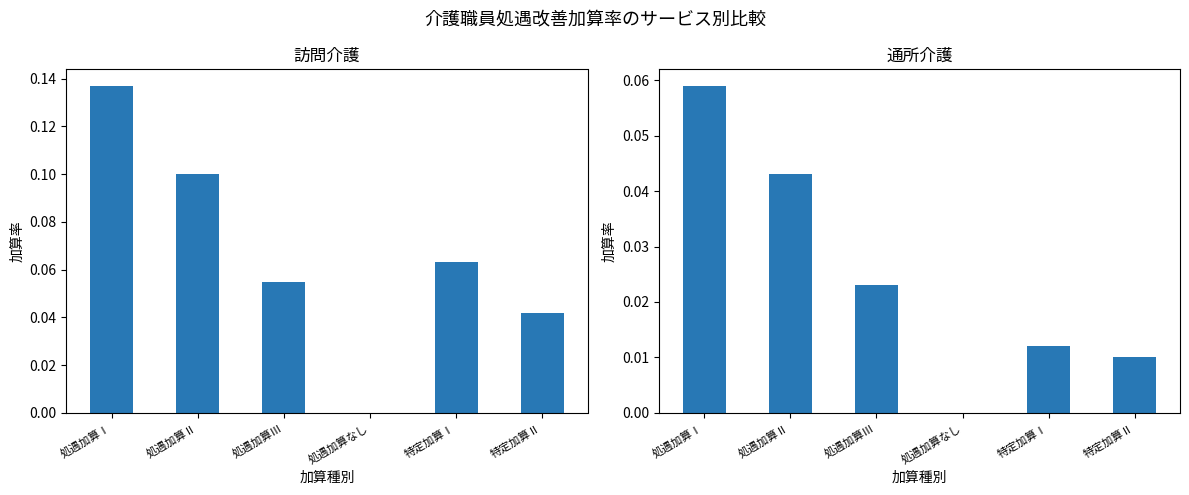

Which series has the largest total across all categories?

訪問介護